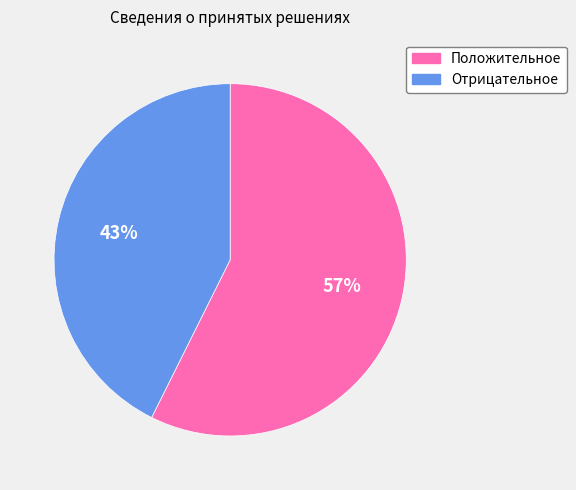

To the nearest percent, what portion does Положительное represent?

57%